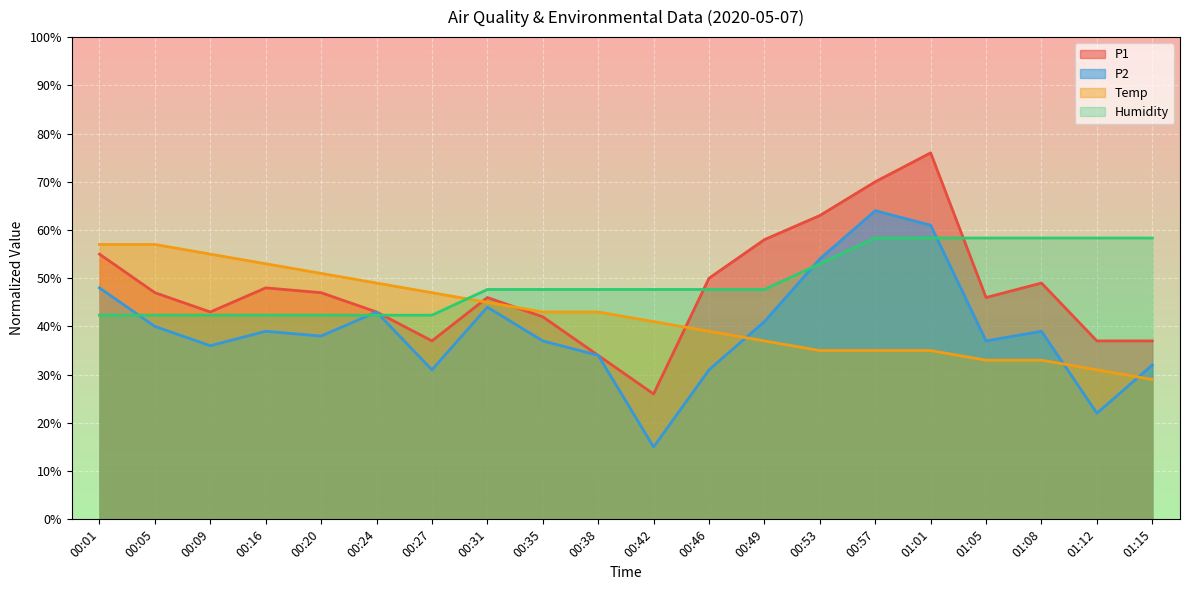

What is the label of the 6th point from the left?

00:24